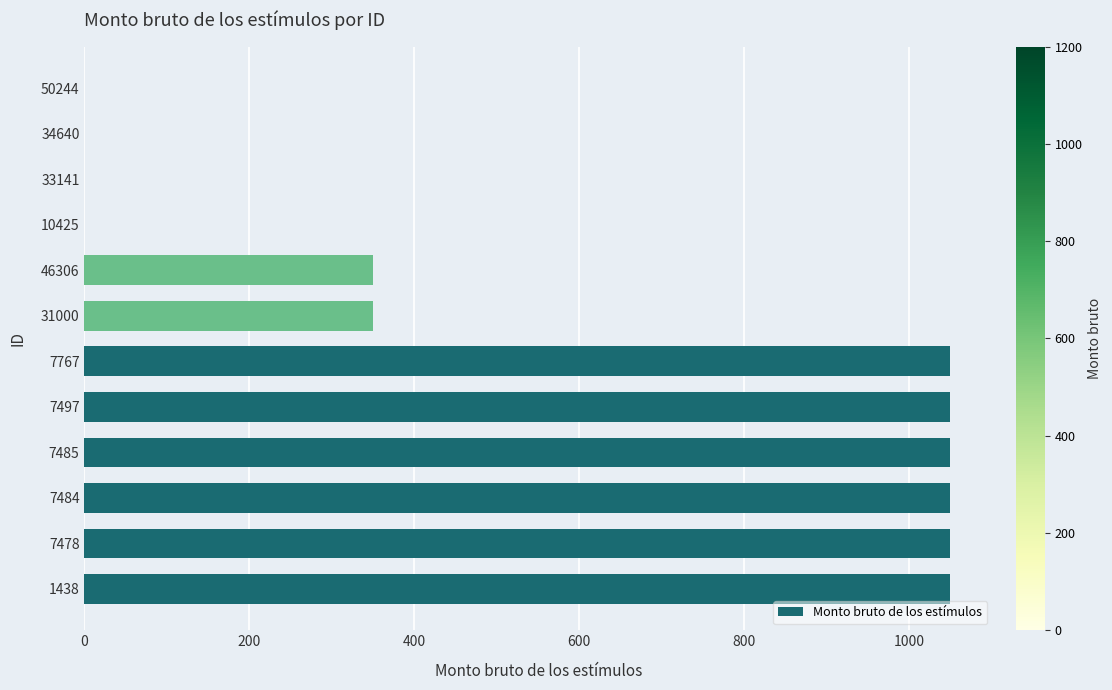

Reading bottom to top, list all the values displayed in this chart.

1438=1050	7478=1050	7484=1050	7485=1050	7497=1050	7767=1050	31000=350	46306=350	10425=0	33141=0	34640=0	50244=0